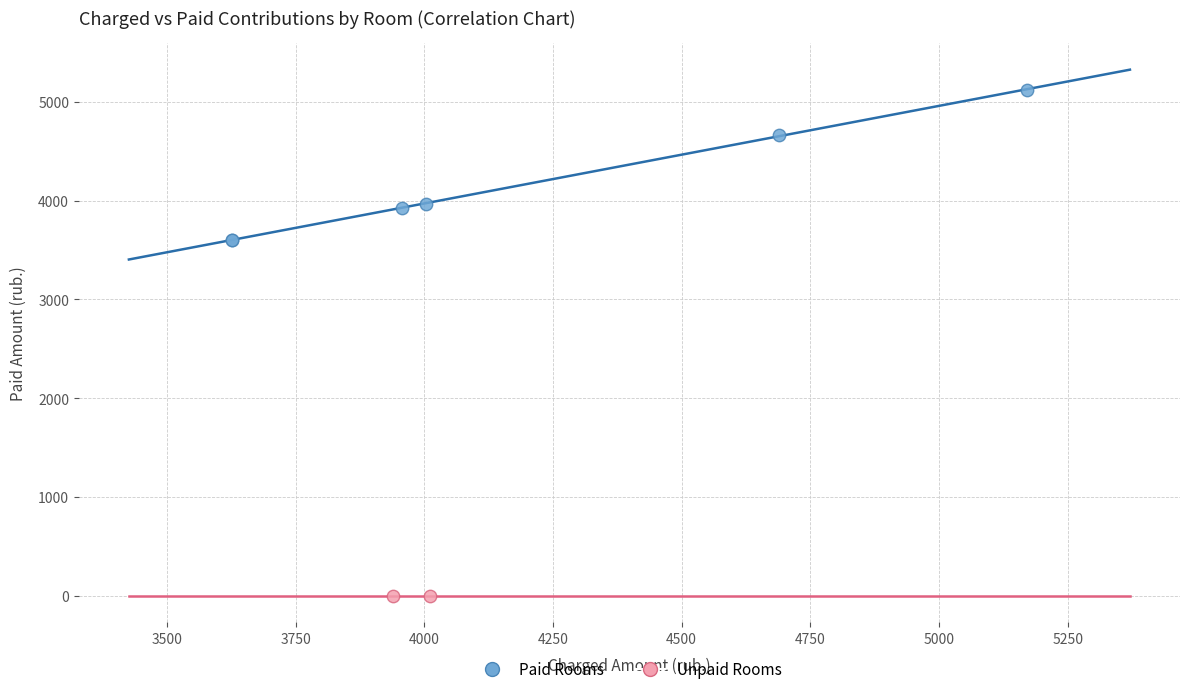

What are all the series names shown in the legend?

Paid Rooms, Unpaid Rooms